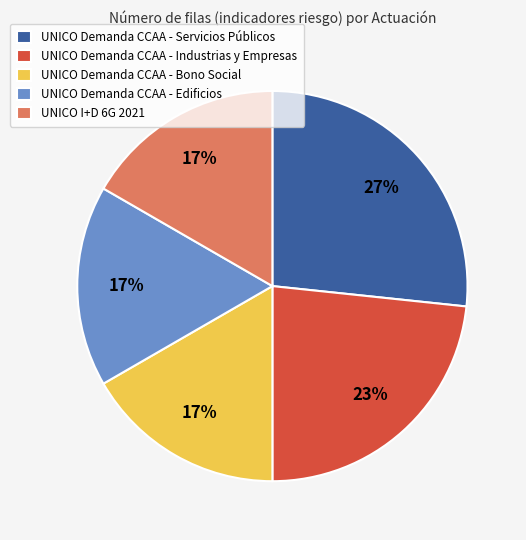

Is the sum of UNICO Demanda CCAA - Industrias y Empresas and UNICO Demanda CCAA - Bono Social greater than half?

No